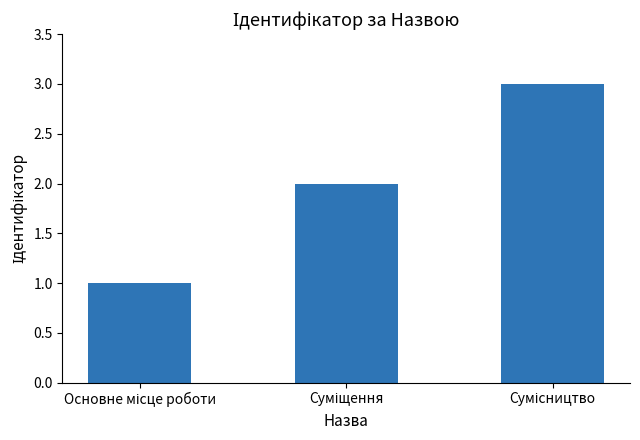

What is the sum of all values?

6